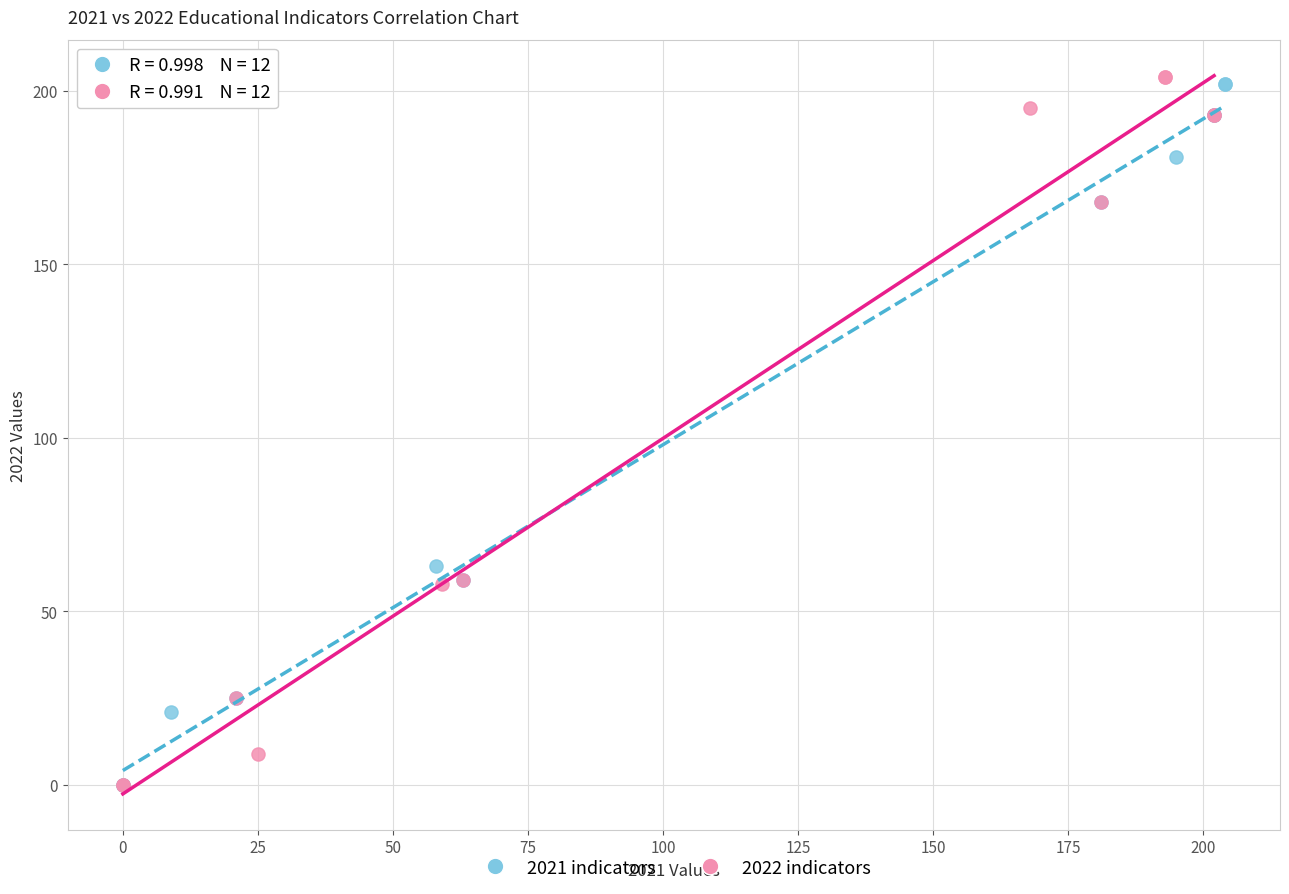

Which series has the largest Y range (max minus min)?

2022 indicators